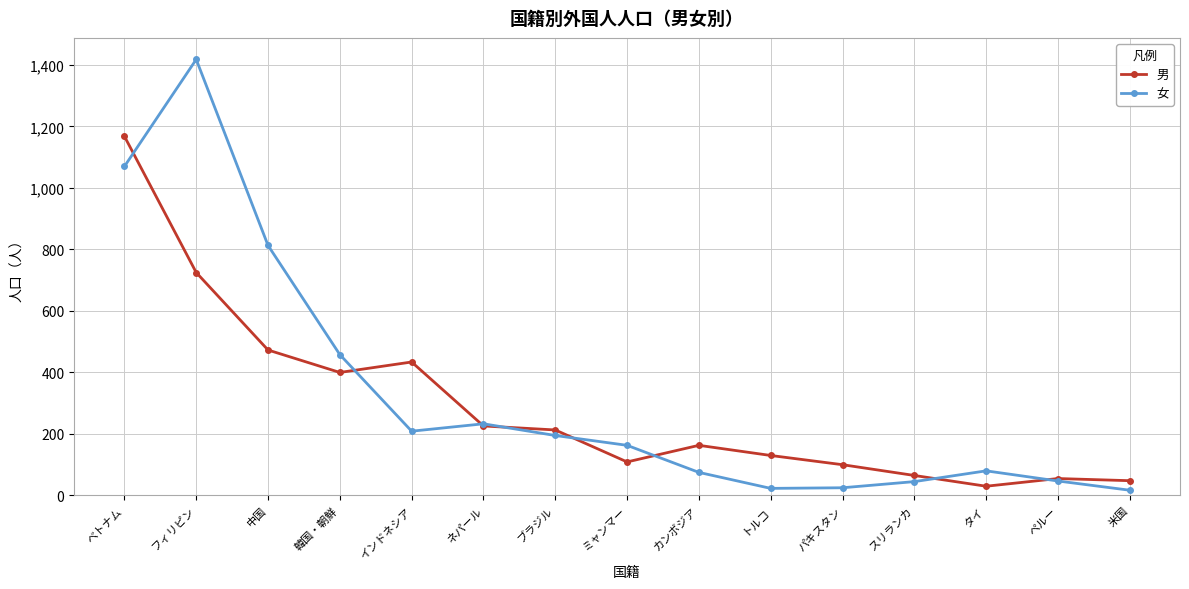

What position from the right is タイ?

3